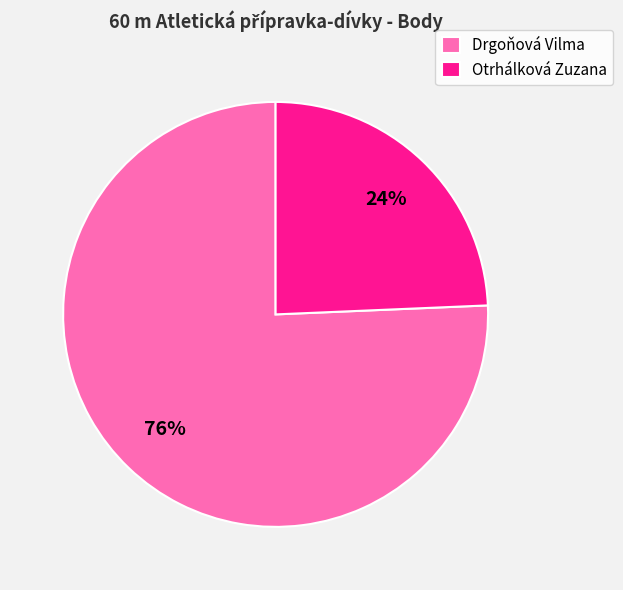

To the nearest percent, what is the average slice percentage?

50%